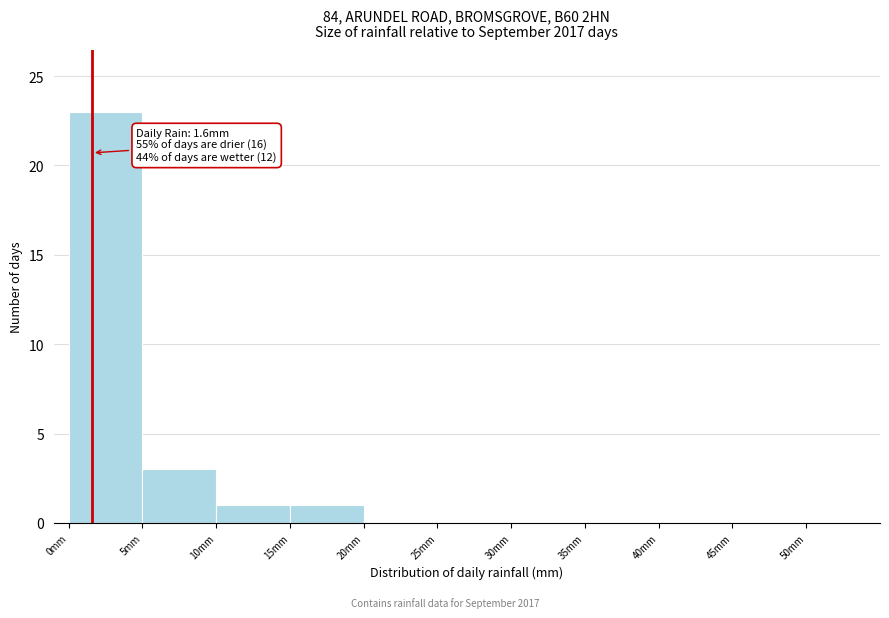

Over which range of the x-axis is the bar tallest?

0 to 5